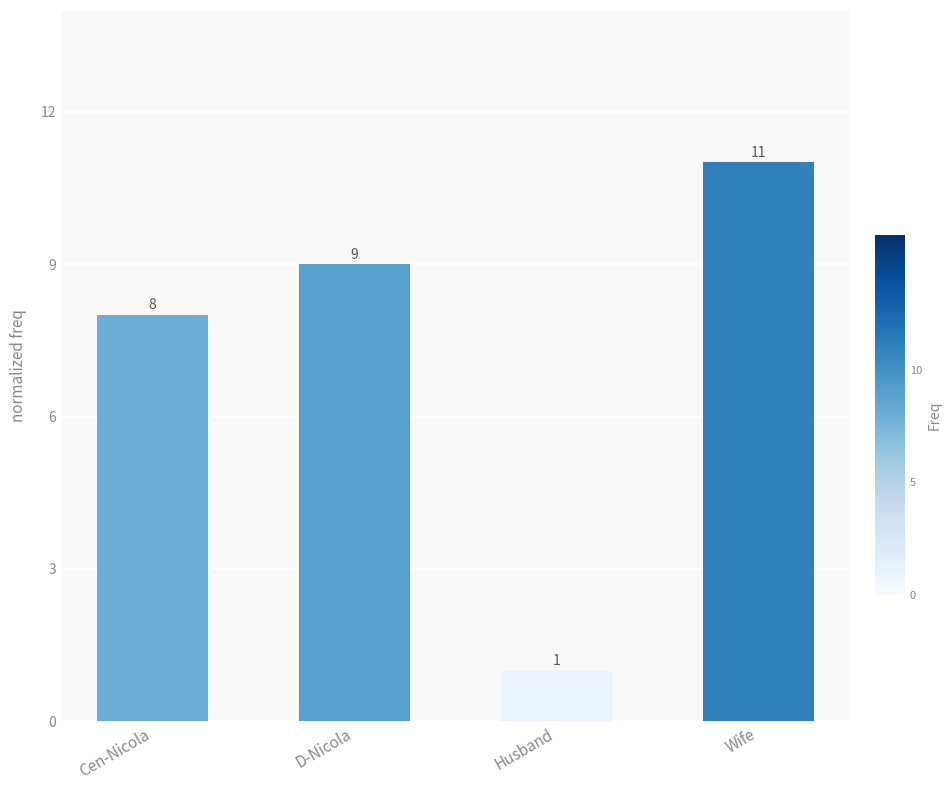

Reading left to right, what are all the values shown in this chart?

8	9	1	11